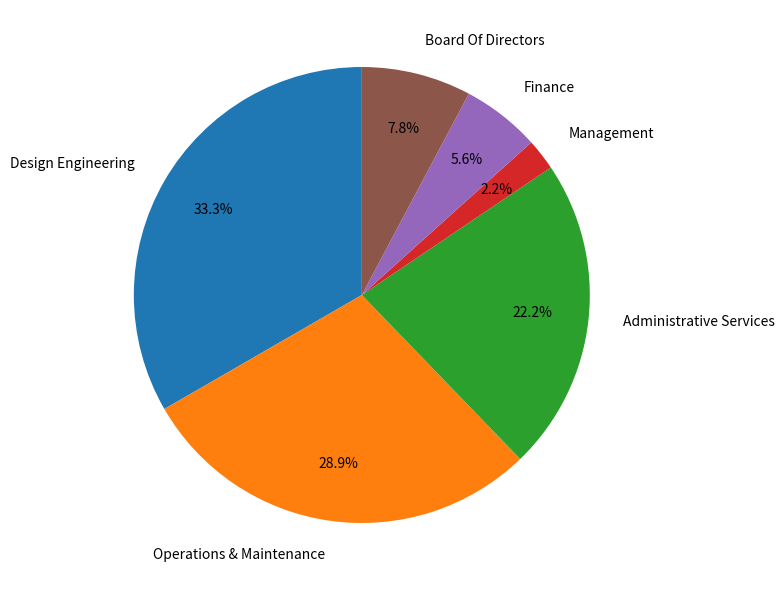

Rank the categories by value from highest to lowest.

Design Engineering, Operations & Maintenance, Administrative Services, Board Of Directors, Finance, Management